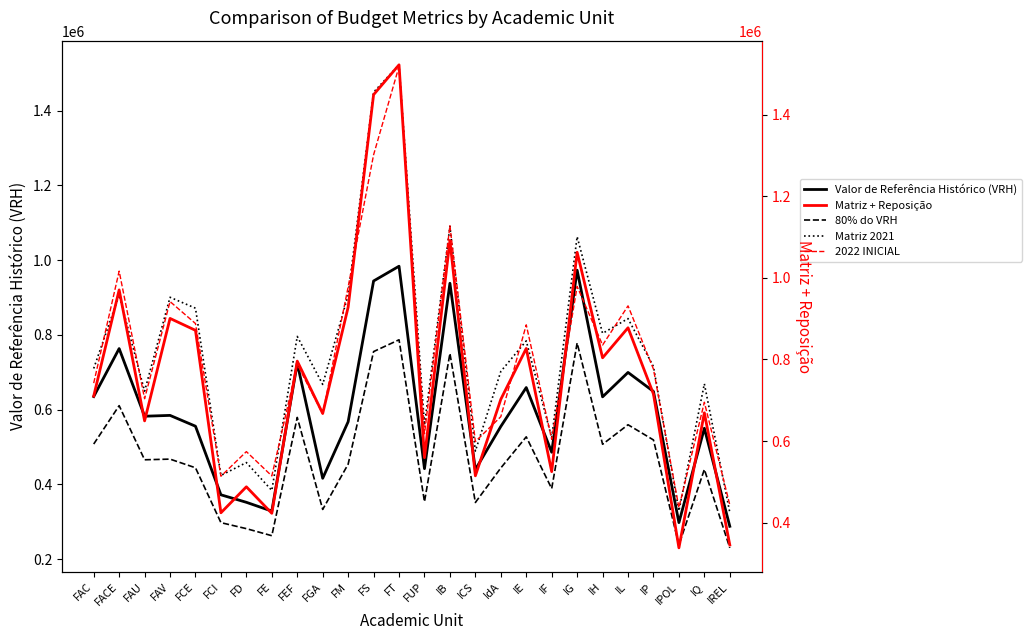

Is this an area chart (filled region under the line)?

No